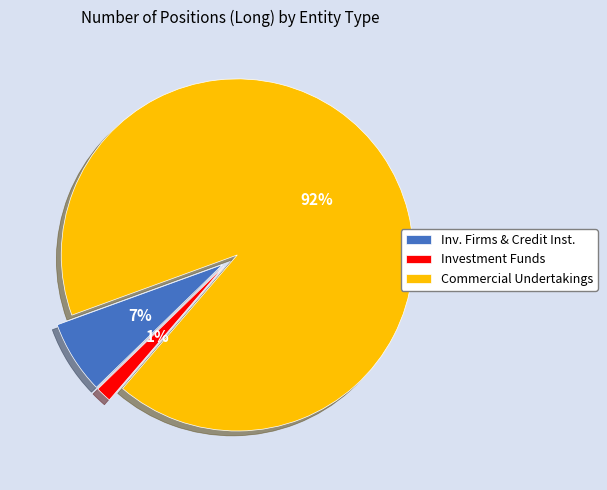

The Investment Funds slice represents 10% of the pie. True or false?

False